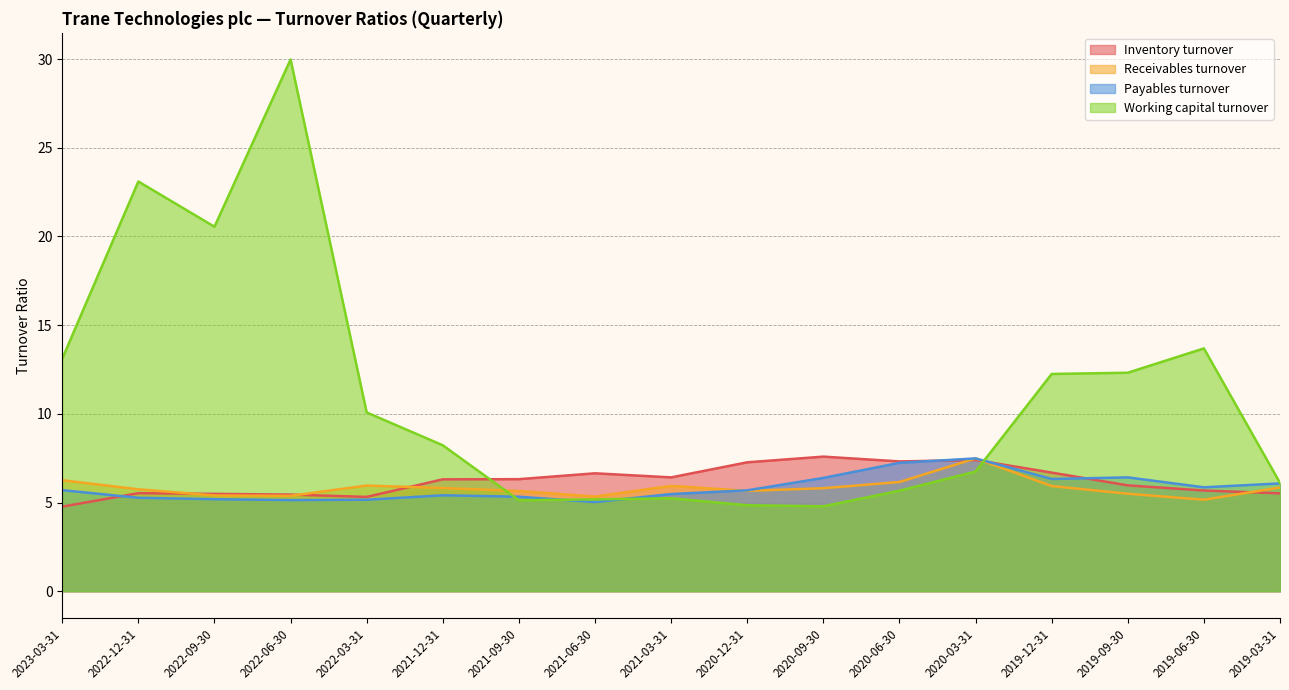

At which category does Working capital turnover reach its first local valley?

2022-09-30